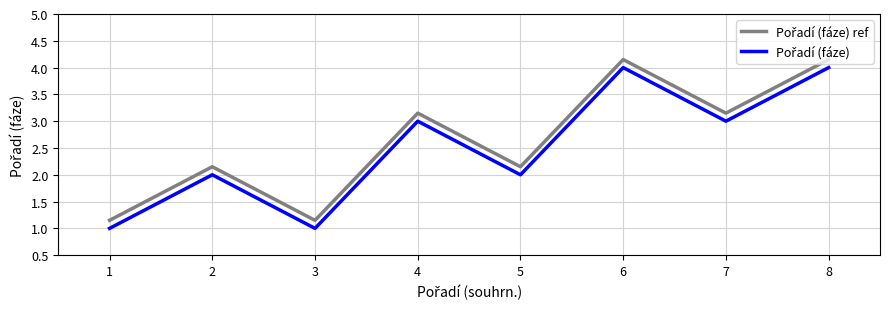

What is the smallest value displayed?

1.0